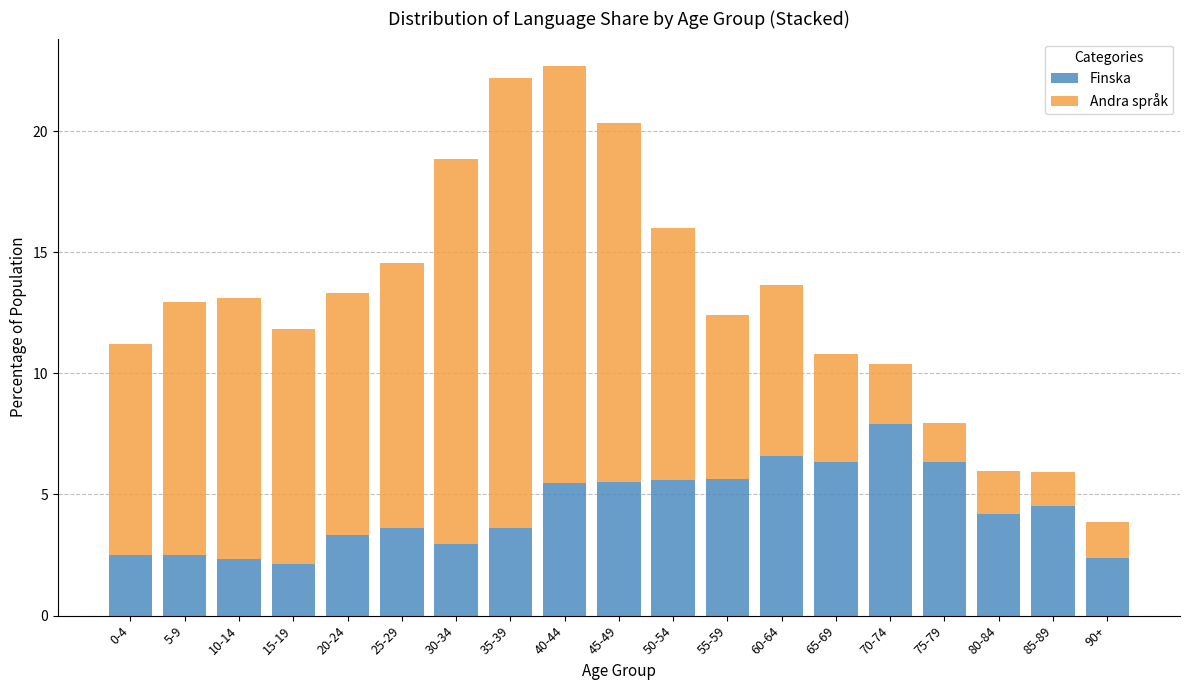

What is the total value across all series at 65-69?

10.8